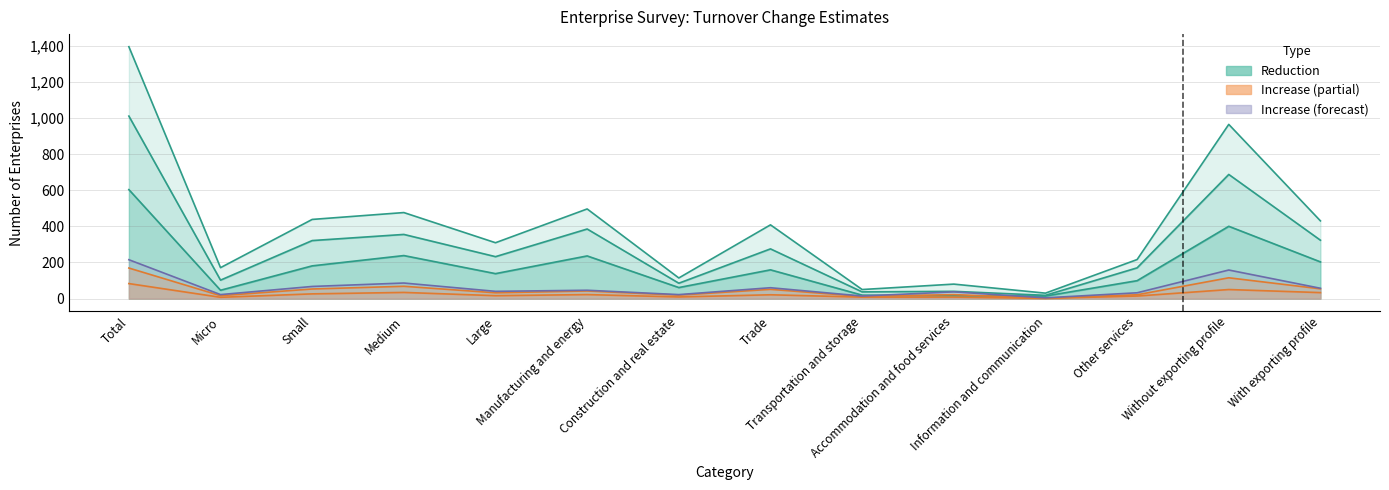

At which category is the sum across all series the highest?

Total